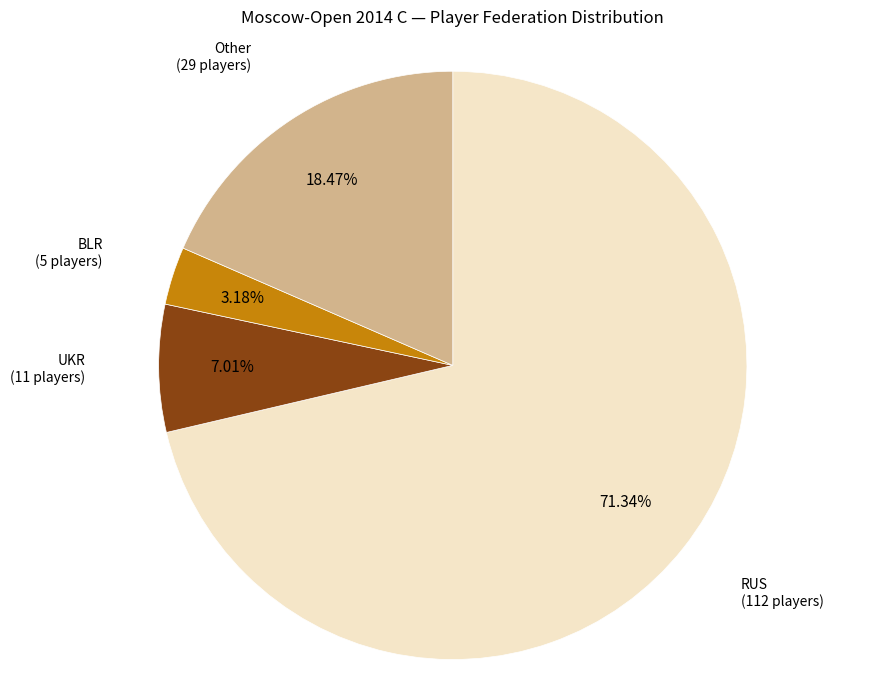

To the nearest percent, what is the average slice percentage?

25%